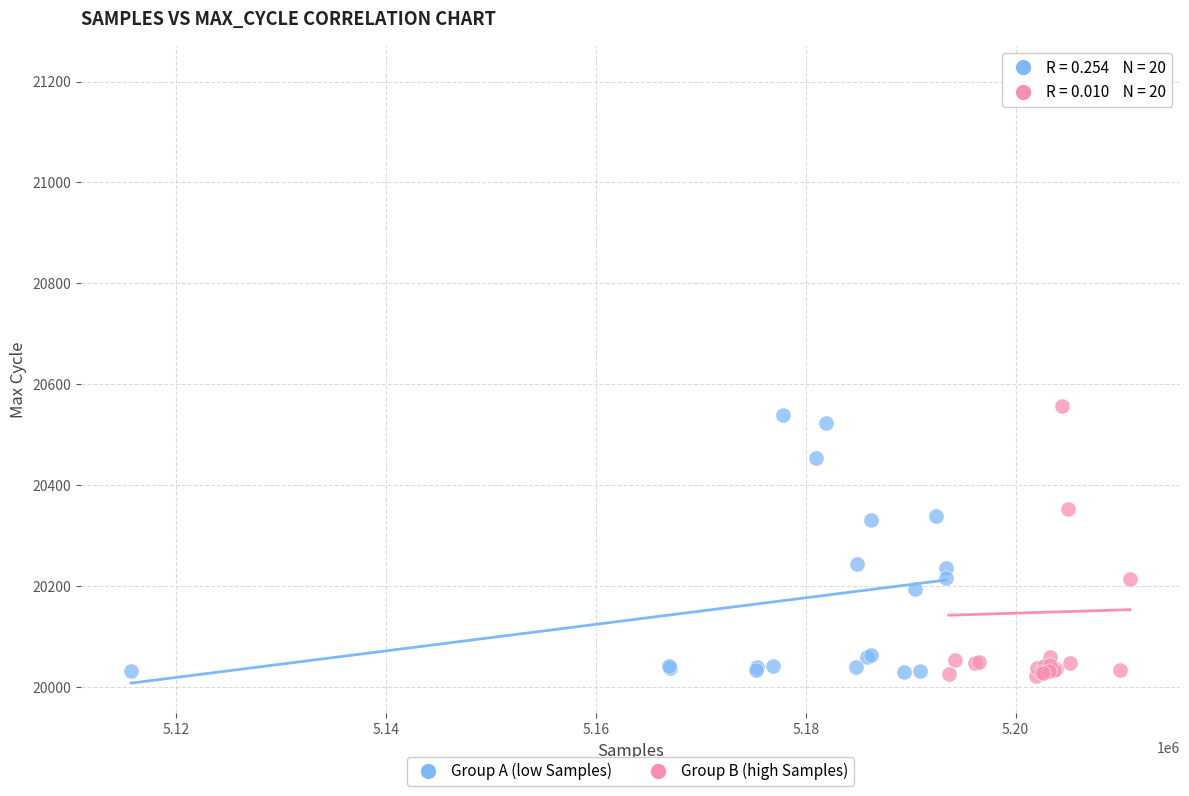

What are all the series names shown in the legend?

Group A (low Samples), Group B (high Samples)